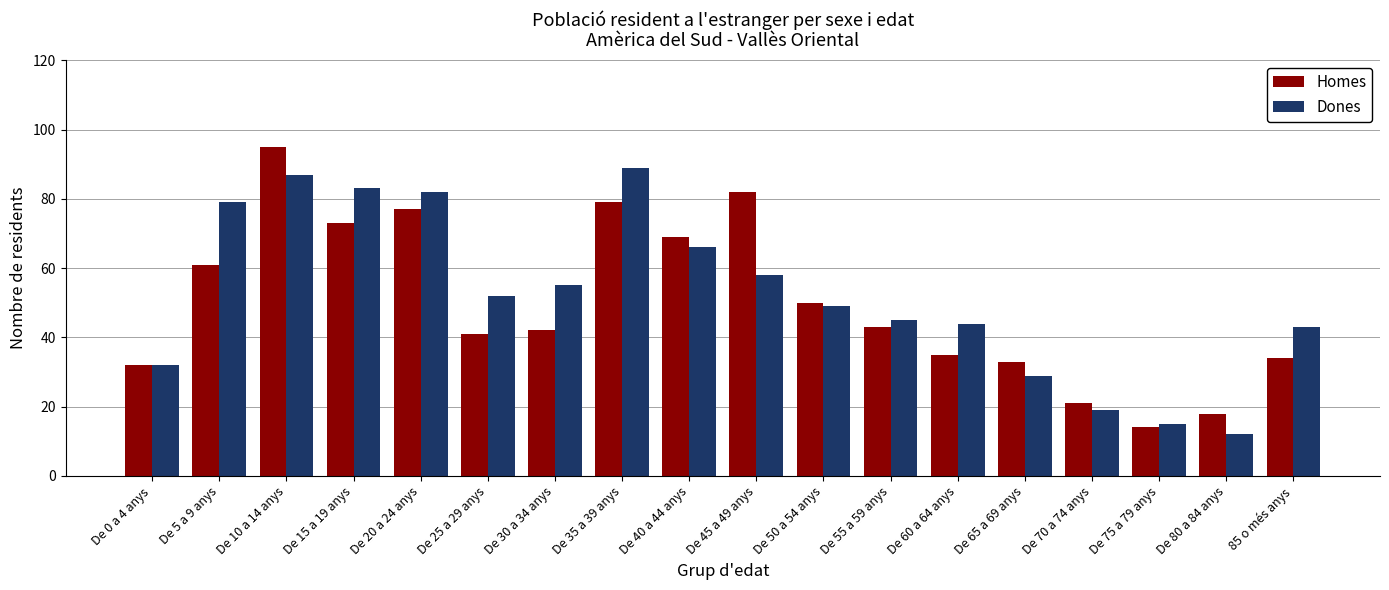

The Dones series shows 49 at De 50 a 54 anys. True or false?

True